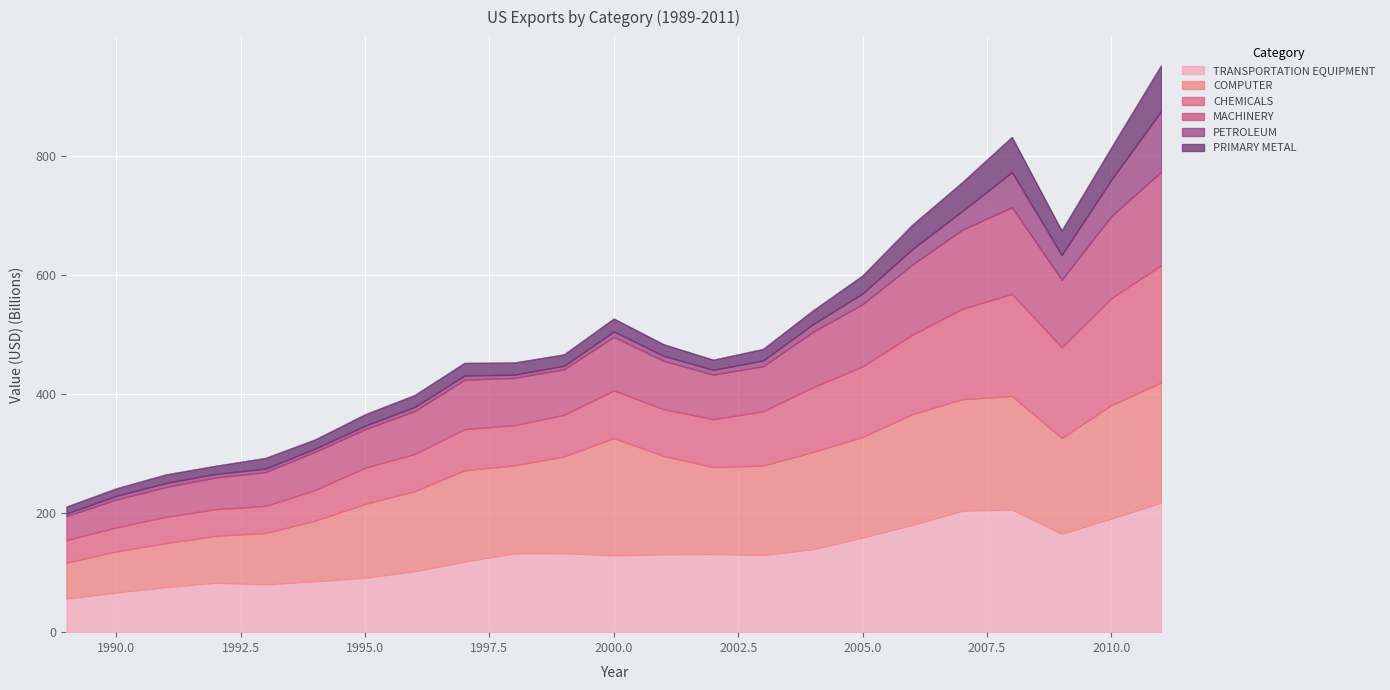

What is the greatest value displayed?

951.5